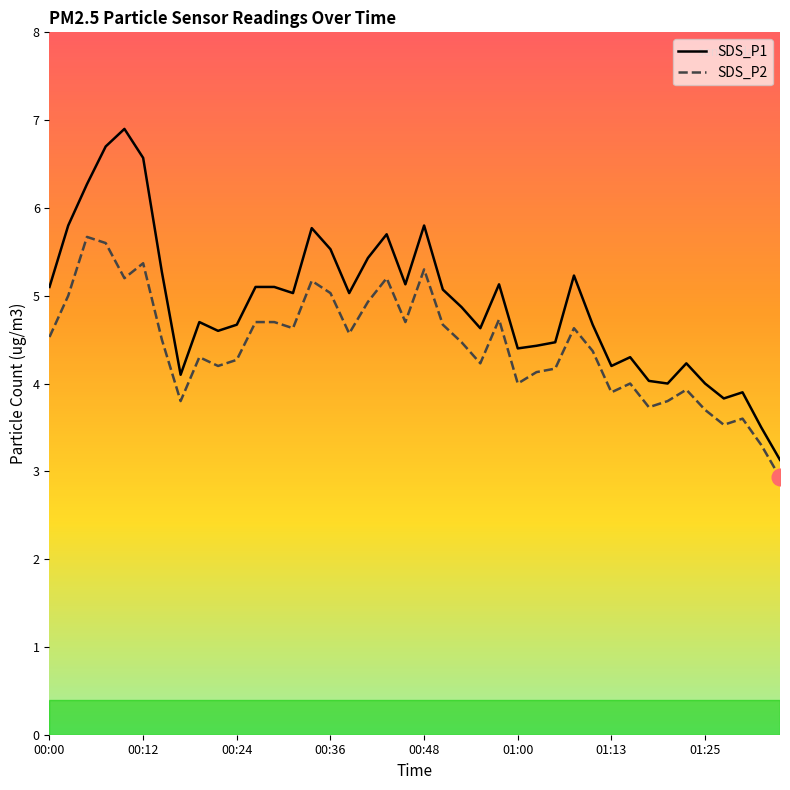

True or false: SDS_P2 and SDS_P1 cross at least once.

False